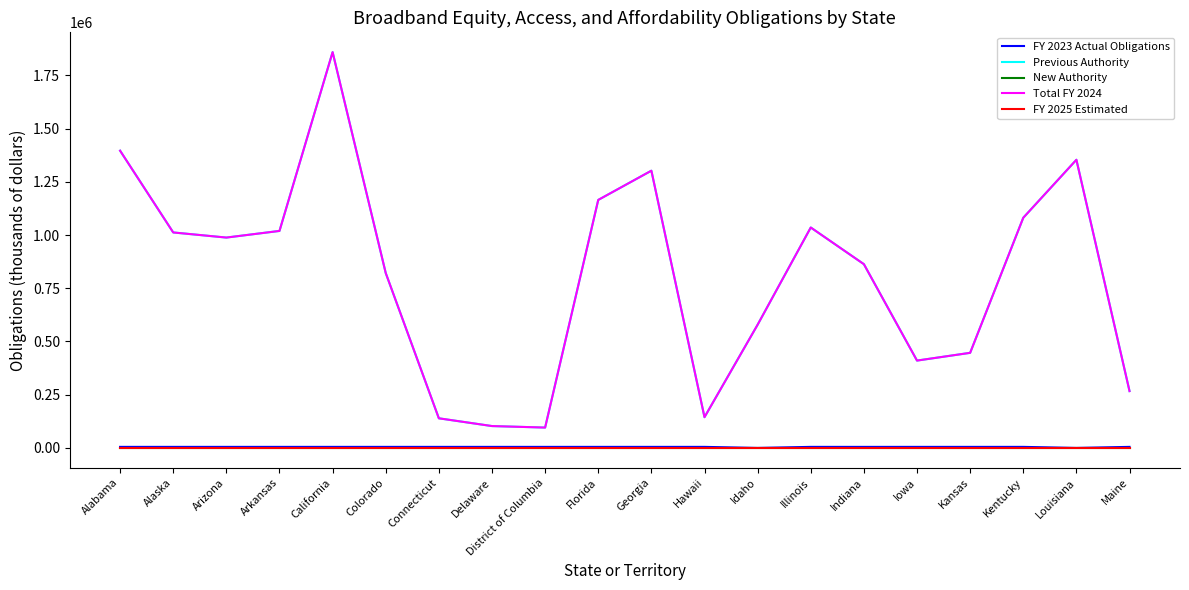

True or false: FY 2023 Actual Obligations and Previous Authority intersect in this chart.

False